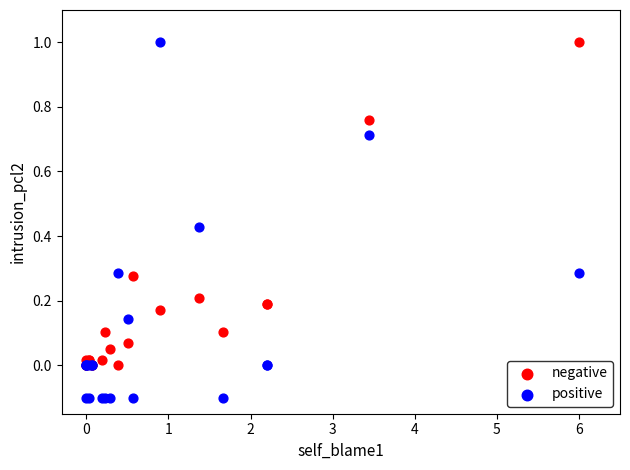

What are all the series names shown in the legend?

negative, positive